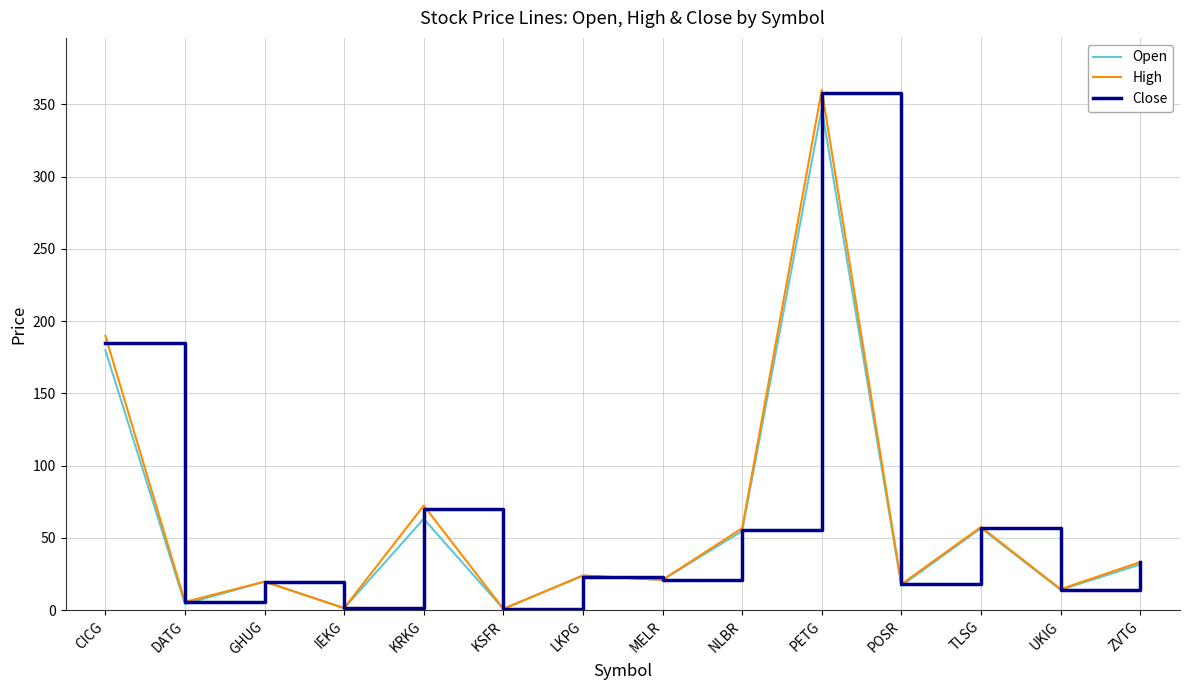

True or false: High has more than 0 points higher than both neighbors.

True